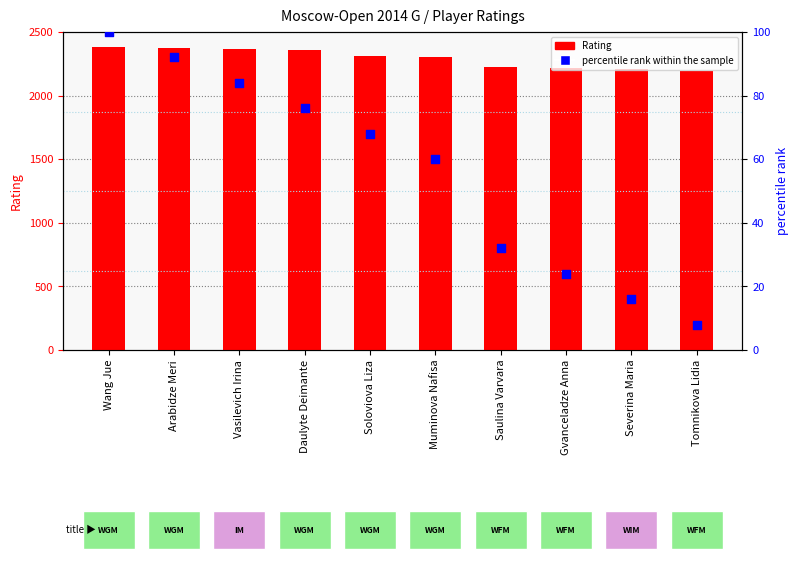

Which series reaches the maximum Y coordinate?

Rating